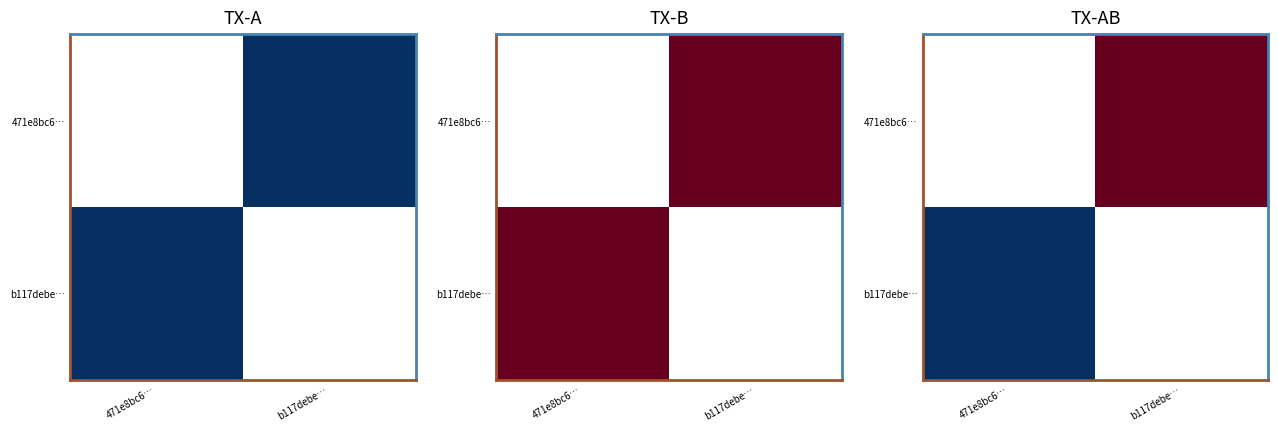

How many distinct data groups are displayed?

2